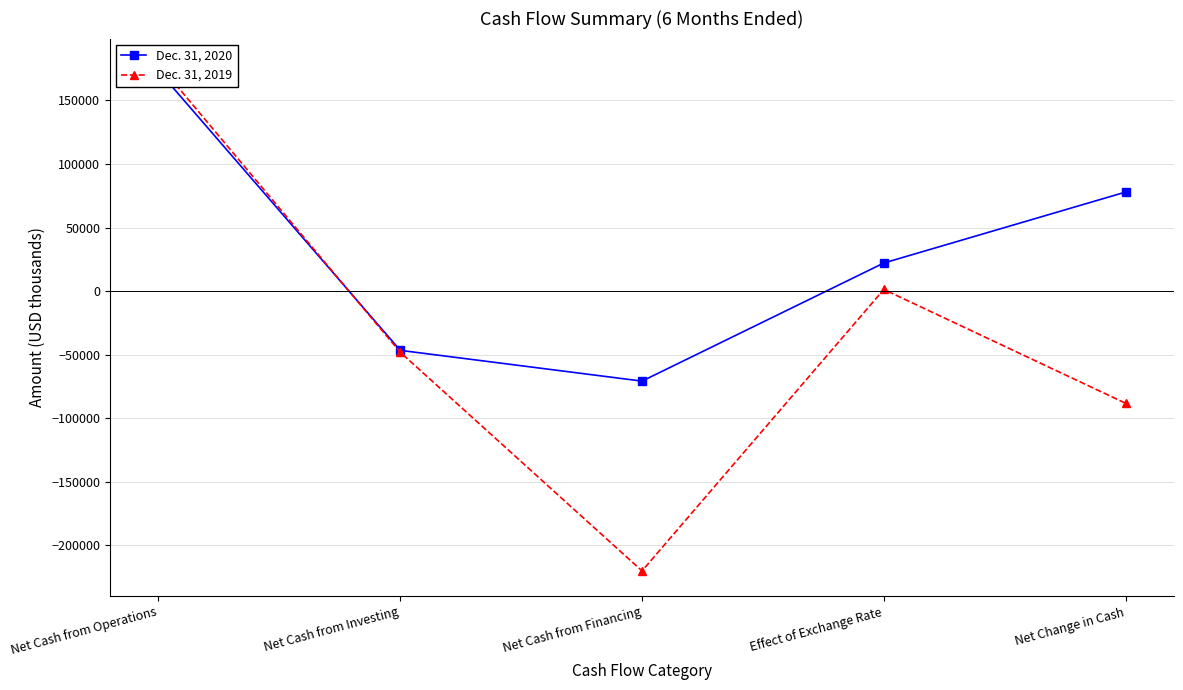

What is the spread (max minus min) of values at Effect of Exchange Rate?

20800